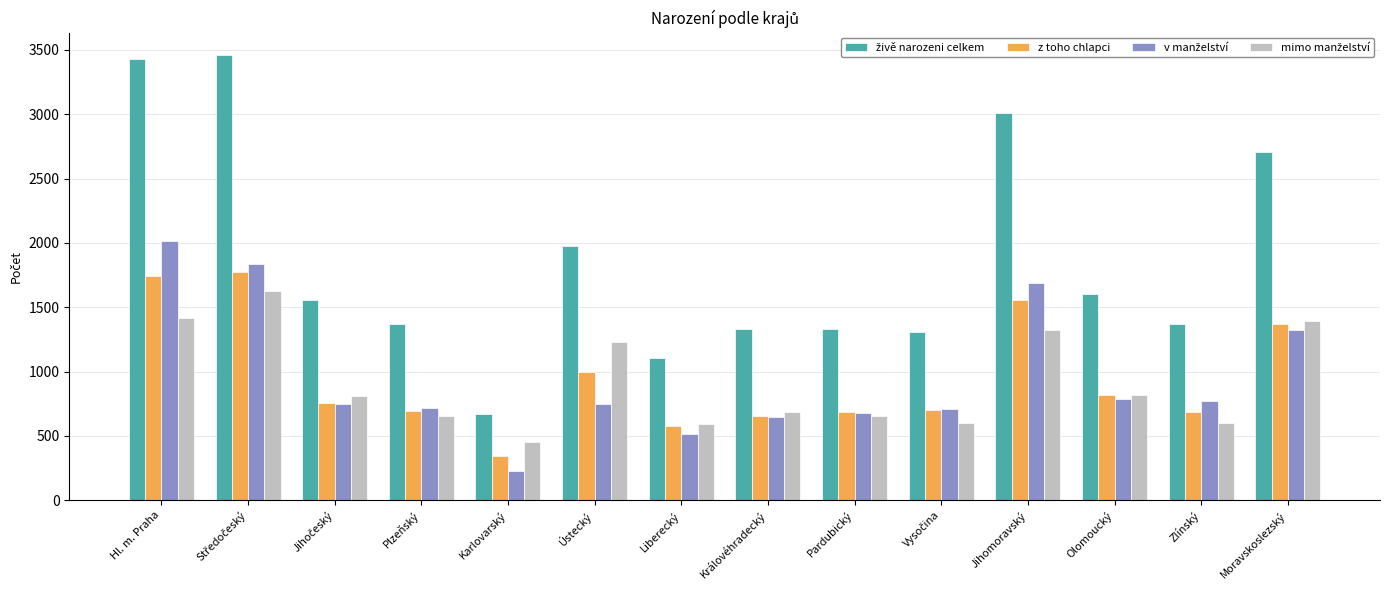

What is the difference between the second highest and minimum values in the z toho chlapci series?

1394